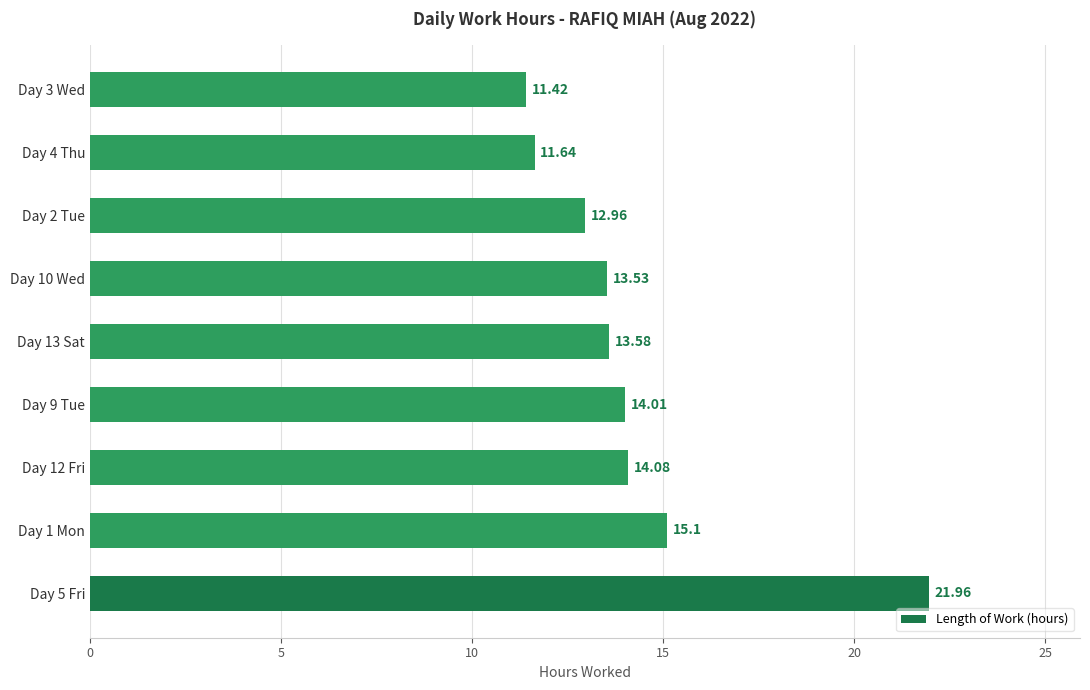

What is the difference between the maximum and minimum values?

10.5